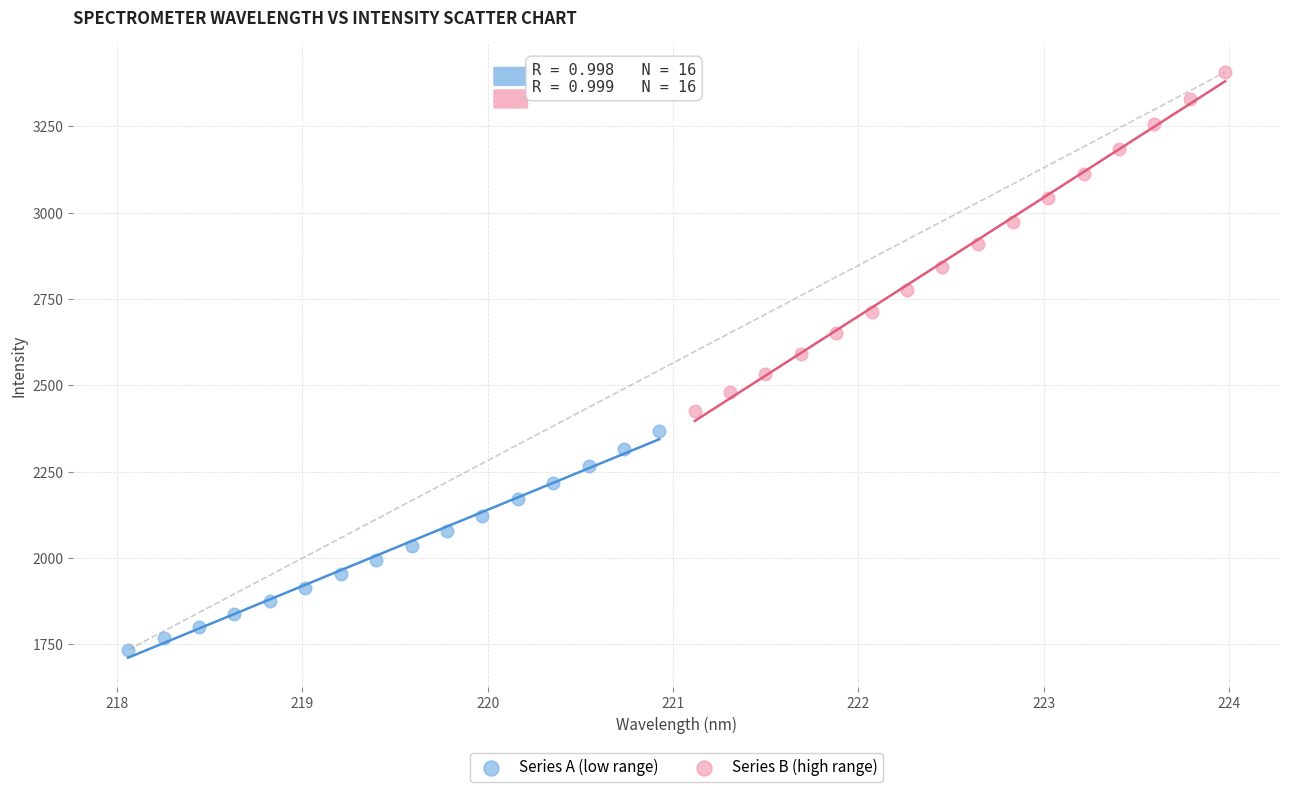

Which series has the widest spread of Y values?

Series B (high range)